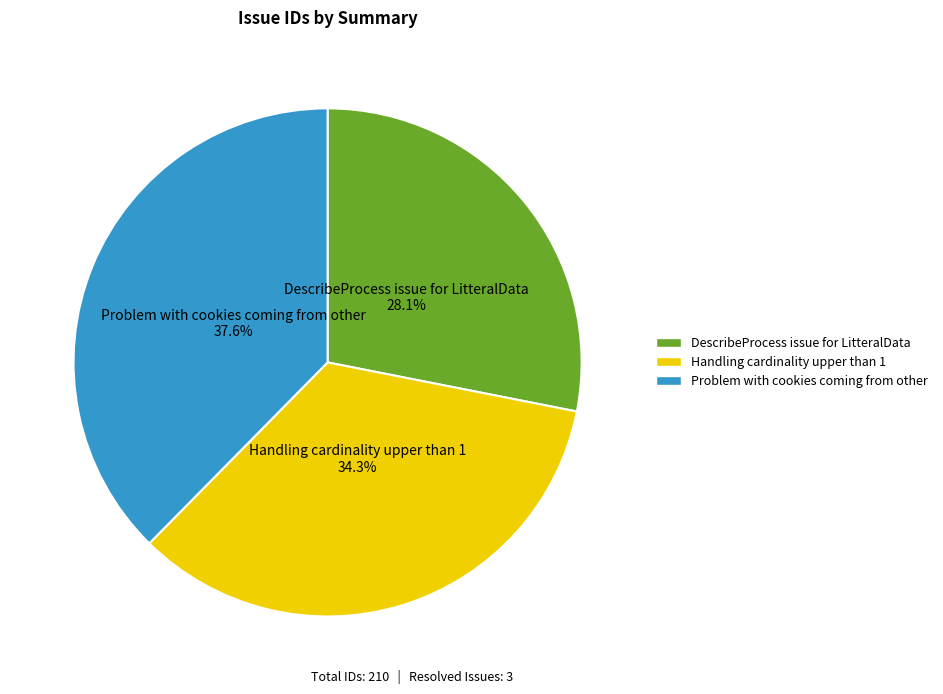

Combined, do Handling cardinality upper than 1 and Problem with cookies coming from other account for over 50%?

Yes